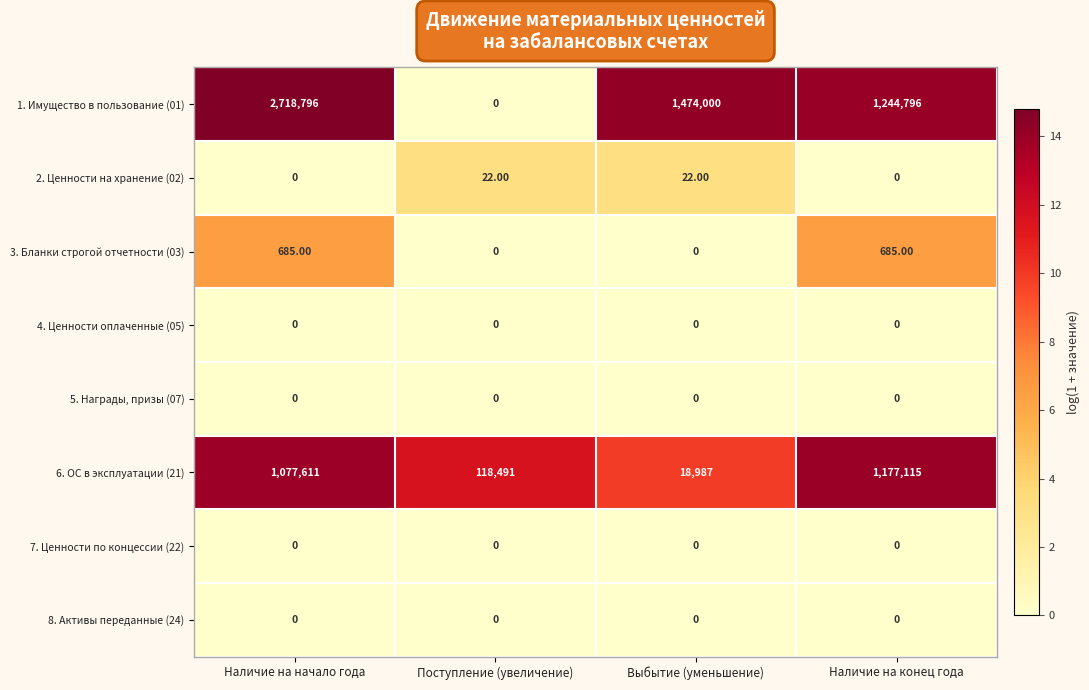

What is the total value across all series at Выбытие (уменьшение)?

1493009